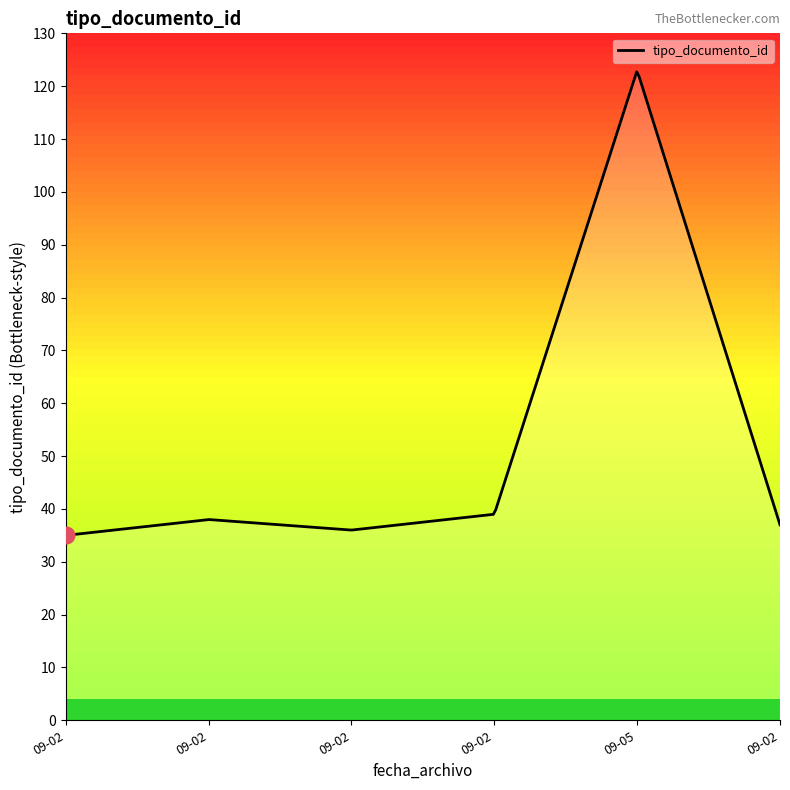

How many lines are shown in the chart?

1